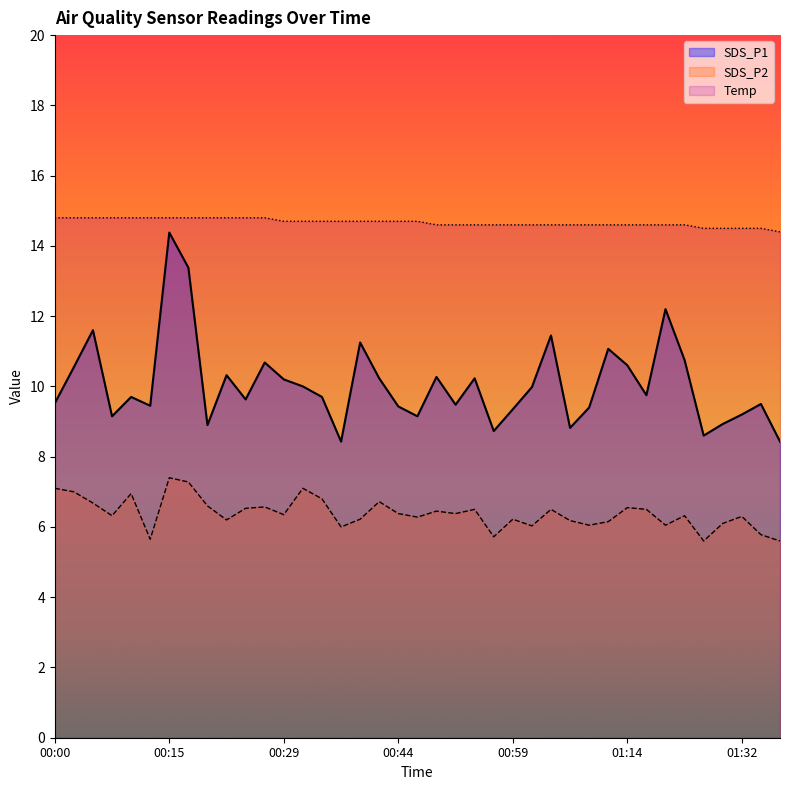

What is the label of the 7th point from the right?

01:19